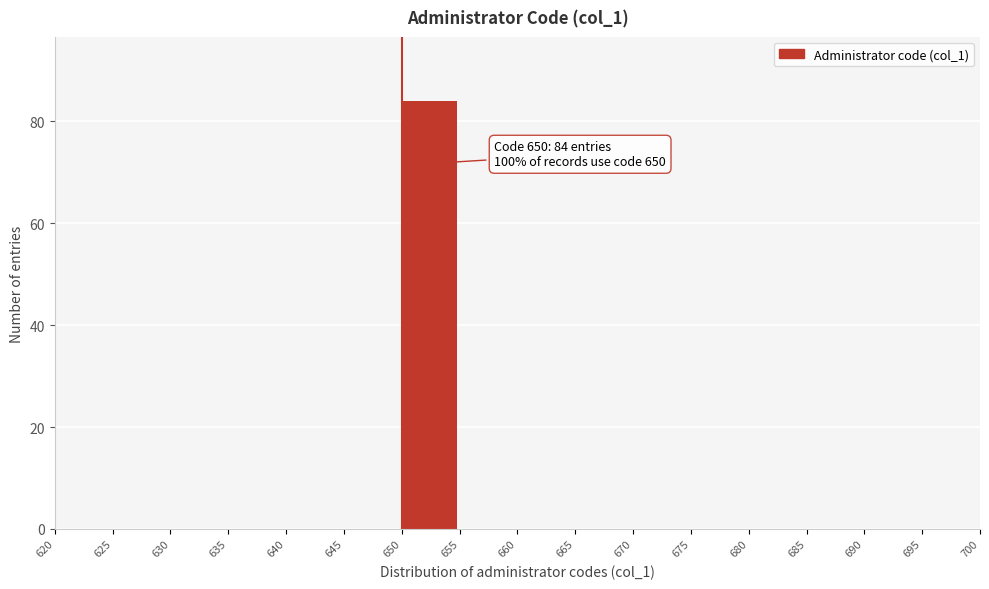

Over which range of the x-axis is the bar tallest?

650 to 655